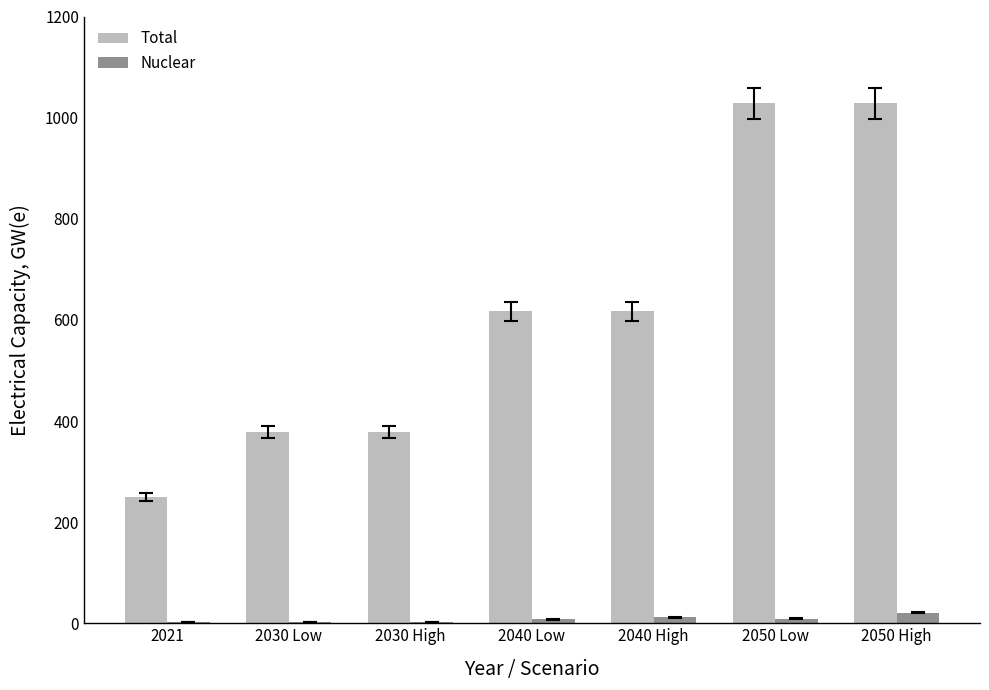

What is the maximum value shown in the chart?

1028.0